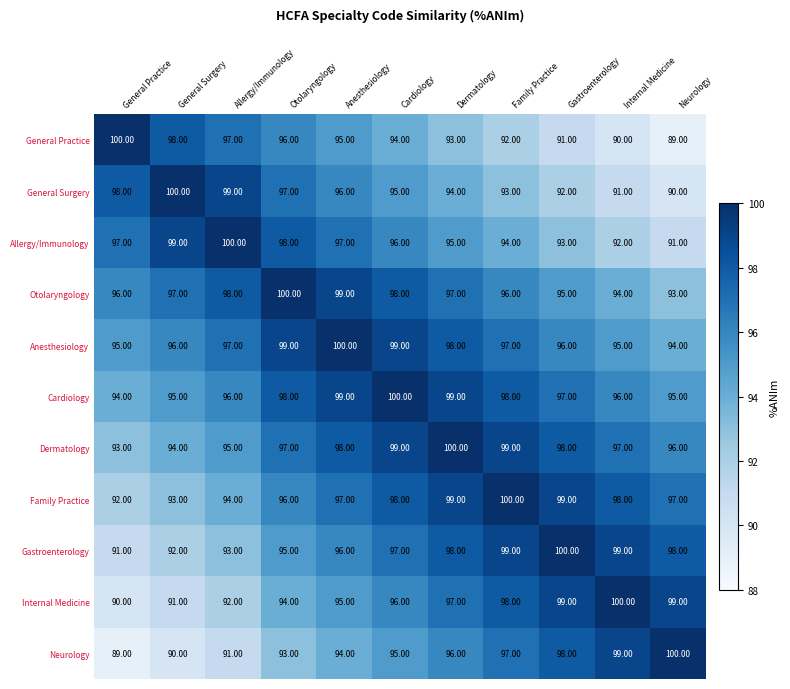

What is the difference between the maximum and minimum values in the Family Practice series?

8